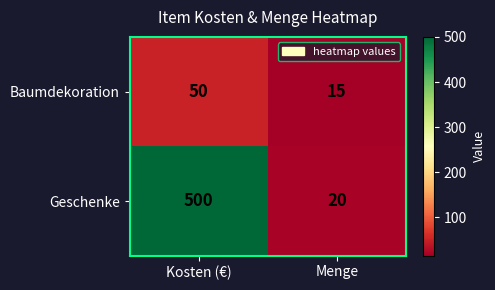

List the series in order of their peak value, lowest first.

Baumdekoration, Geschenke